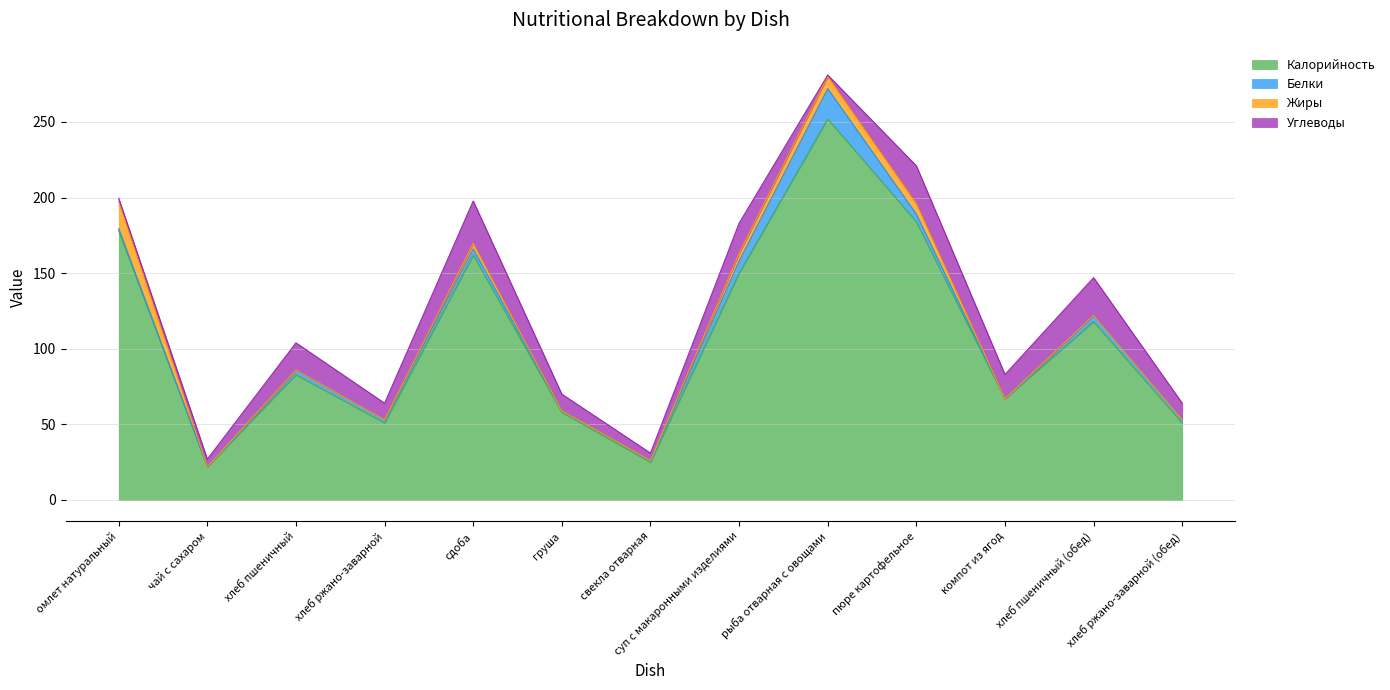

Which series changed the most between хлеб ржано-заварной and пюре картофельное?

Калорийность